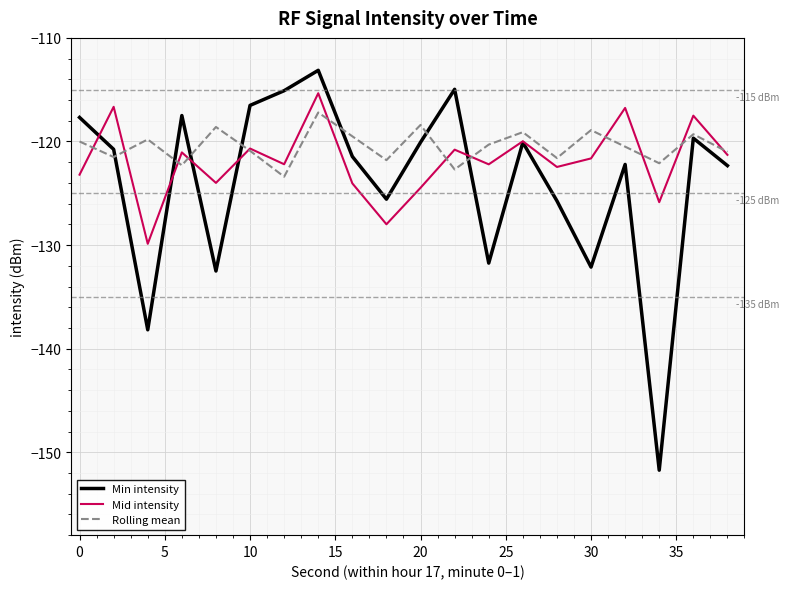

What is the highest value of the Mid intensity series?

-115.3